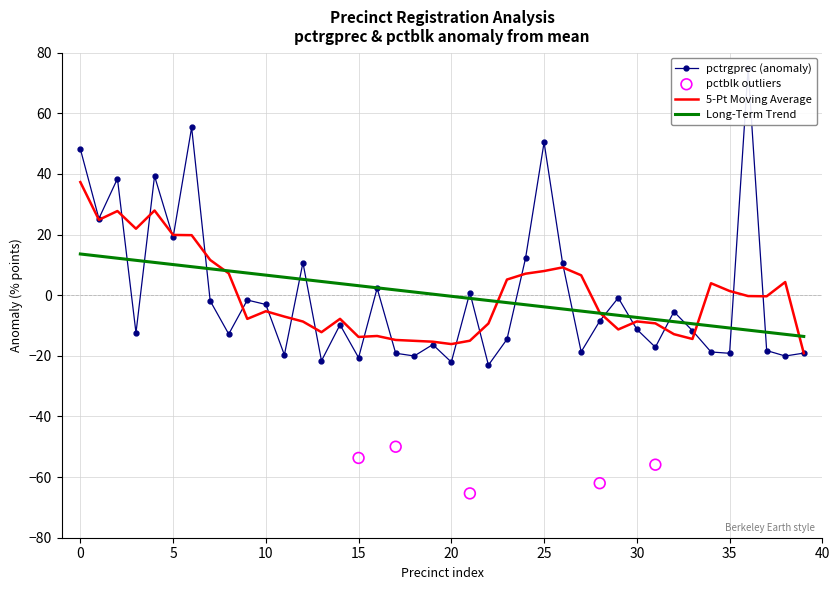

Is it true that 5-Pt Moving Average equals -16.1 at 20?

True